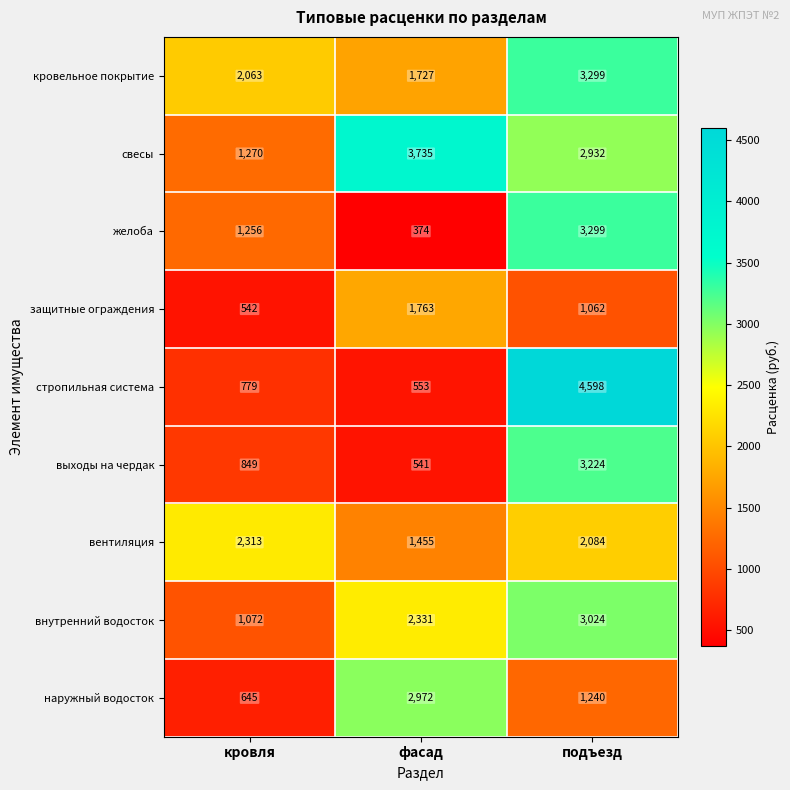

At фасад, list the series in order from smallest to largest.

желоба, выходы на чердак, стропильная система, вентиляция, кровельное покрытие, защитные ограждения, внутренний водосток, наружный водосток, свесы